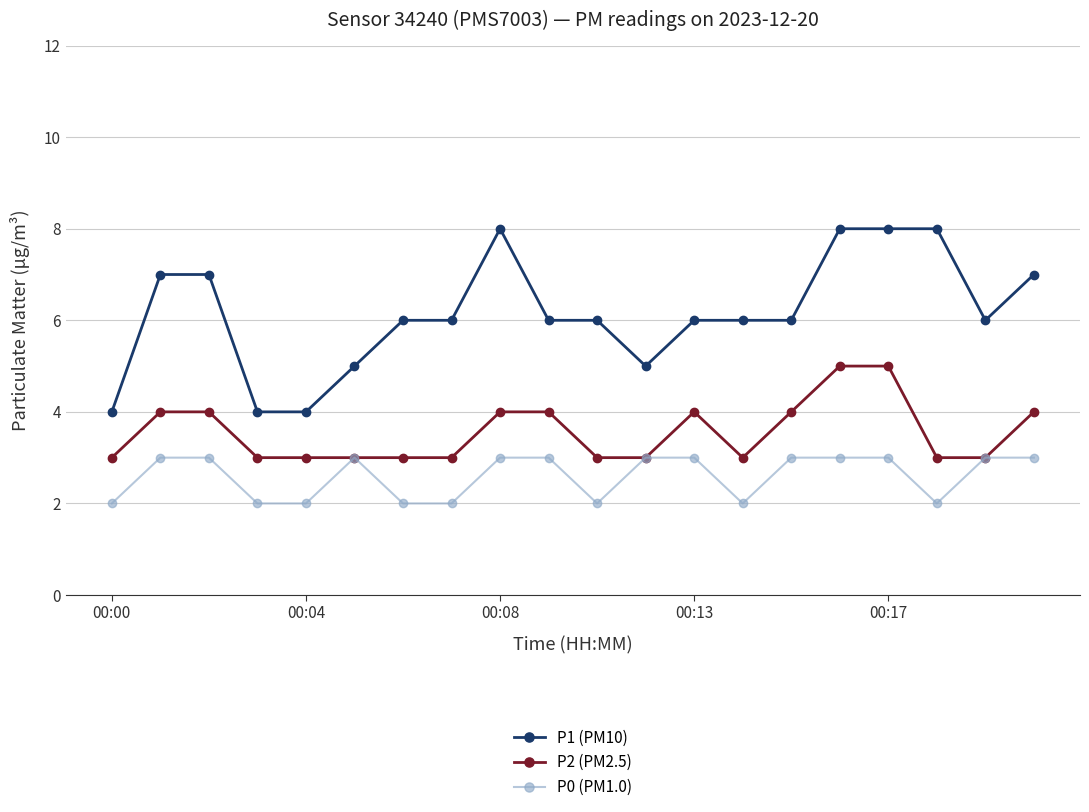

What is the value of the P1 (PM10) point at the 8th from the left?

6